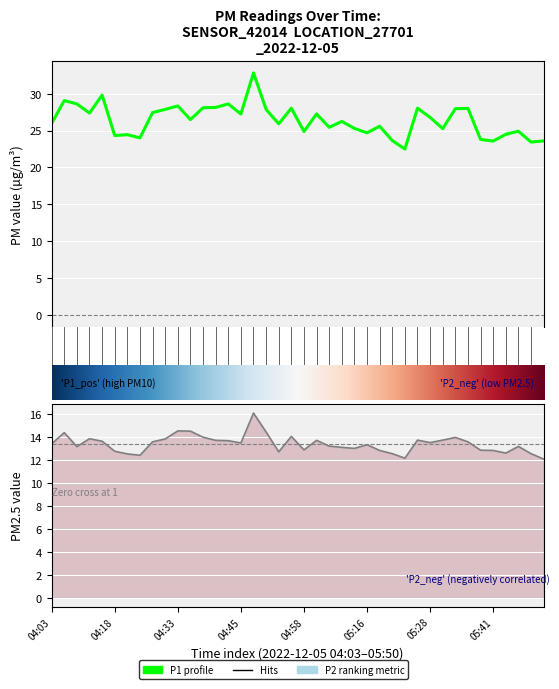

What position from the left is 04:13?

4